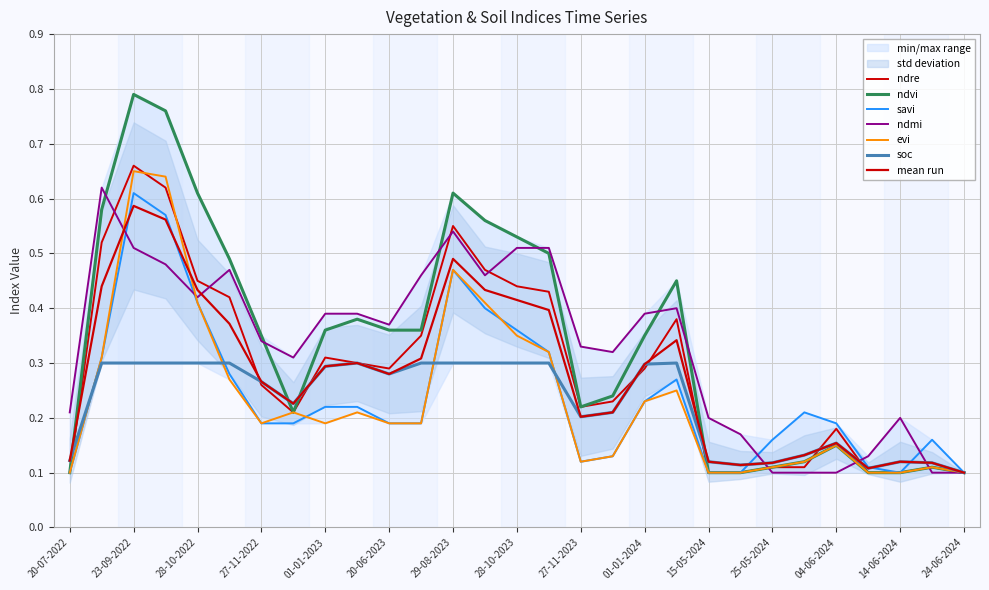

Rank the categories by ndvi value from highest to lowest.

23-09-2022, 08-10-2022, 28-10-2022, 29-08-2023, 03-09-2022, 13-10-2023, 28-10-2023, 12-11-2023, 12-11-2022, 11-01-2024, 11-01-2023, 01-01-2023, 20-06-2023, 10-07-2023, 27-11-2022, 01-01-2024, 12-12-2023, 27-11-2023, 12-12-2022, 04-06-2024, 30-05-2024, 25-05-2024, 19-06-2024, 20-07-2022, 15-05-2024, 20-05-2024, 09-06-2024, 14-06-2024, 24-06-2024